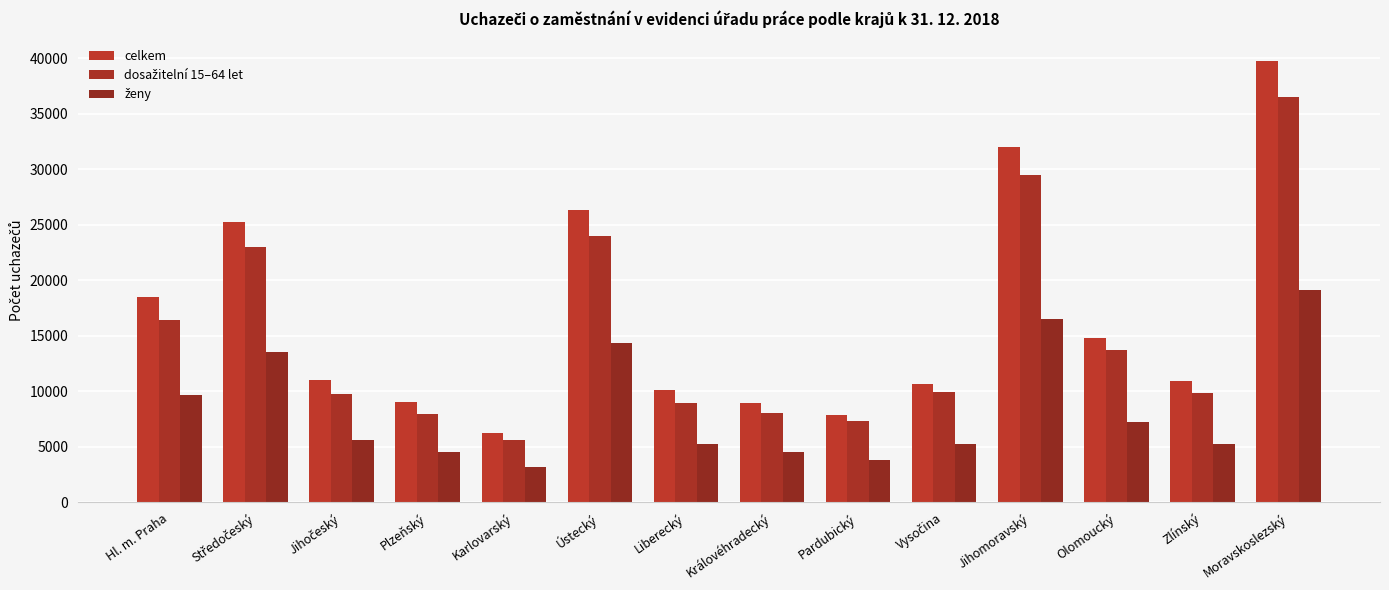

How many data points does each series have?

14